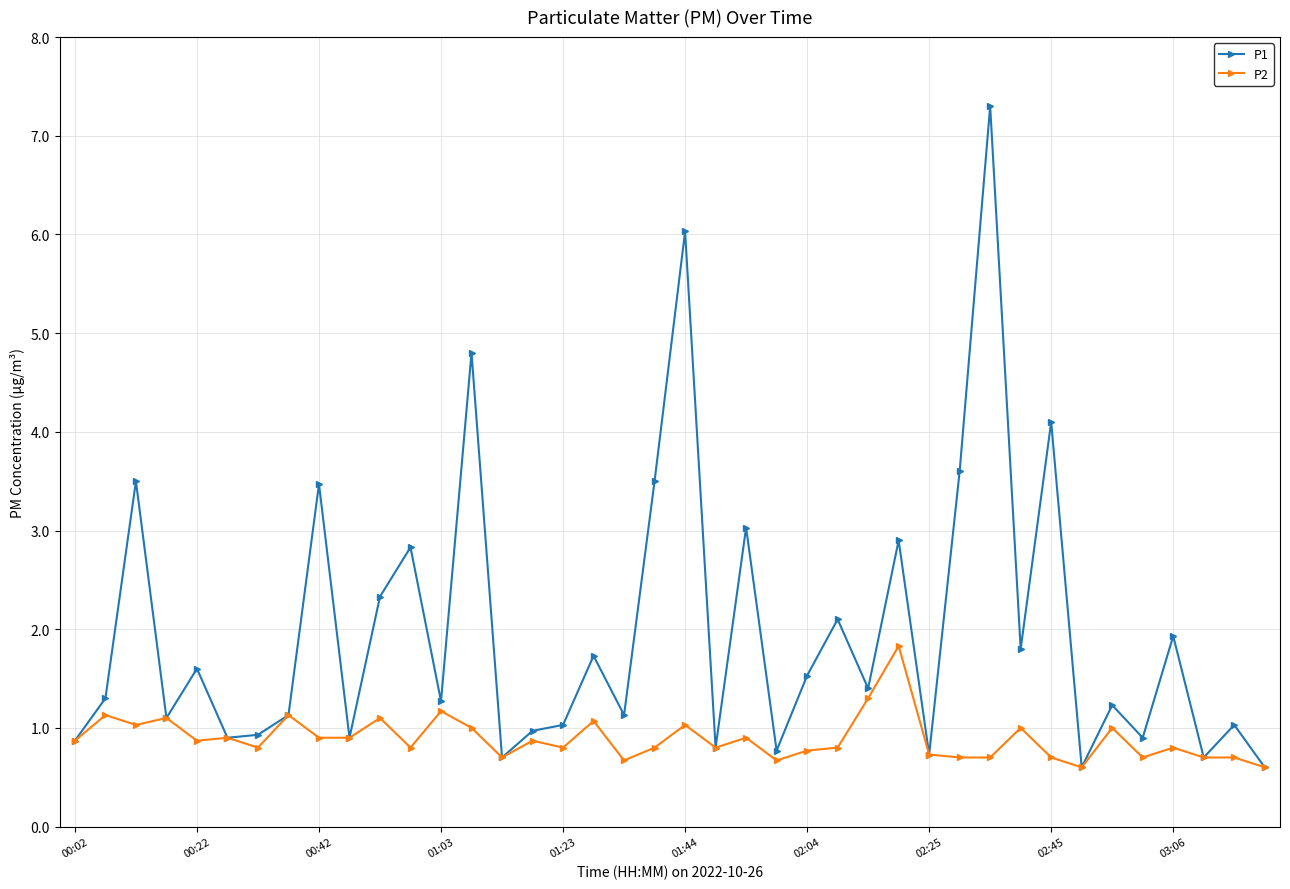

True or false: P1 has more than 1 interior local peaks.

True